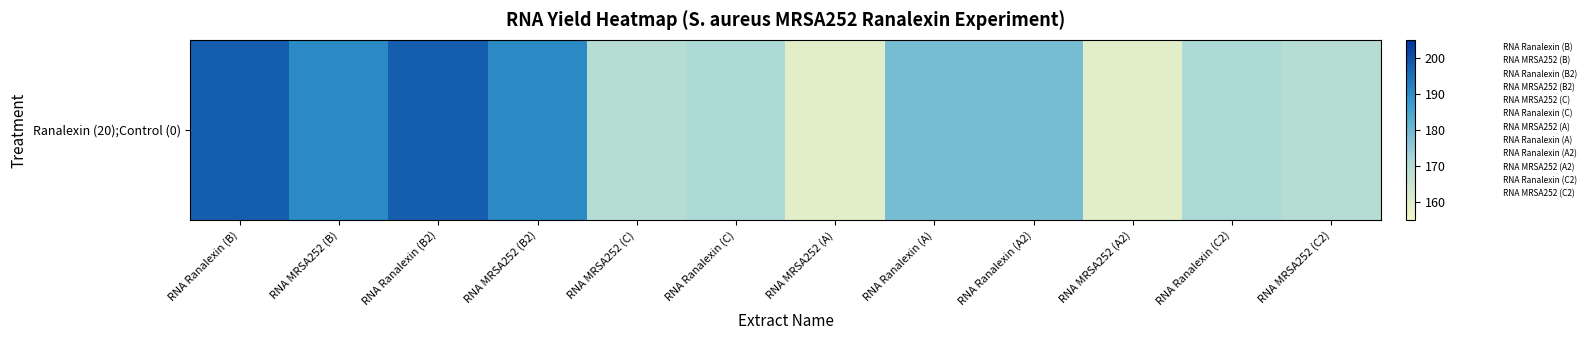

What is the smallest value displayed?

159.6